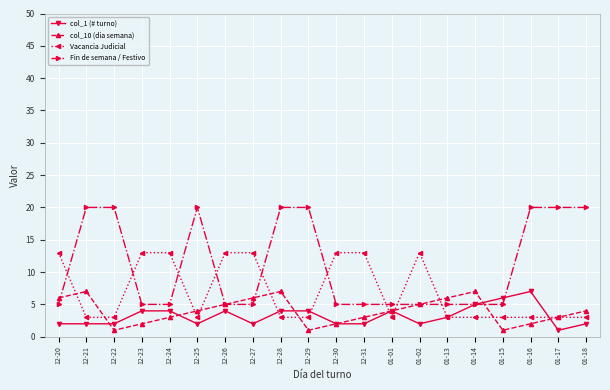

What is the difference between the maximum and minimum values in the col_1 (# turno) series?

6